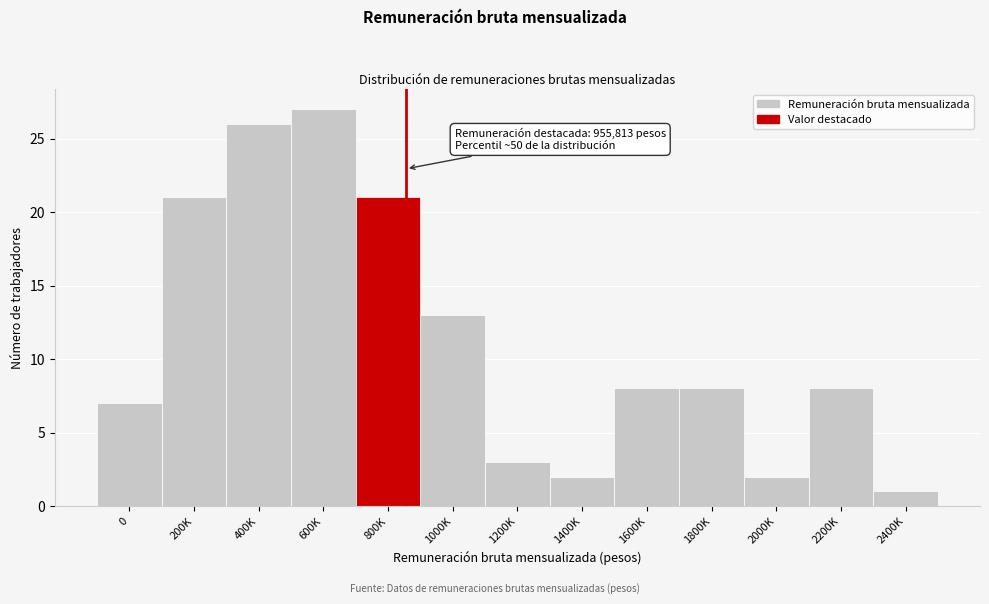

Reading left to right, extract all data points from this chart.

0=7	200K=21	400K=26	600K=27	800K=21	1000K=13	1200K=3	1400K=2	1600K=8	1800K=8	2000K=2	2200K=8	2400K=1